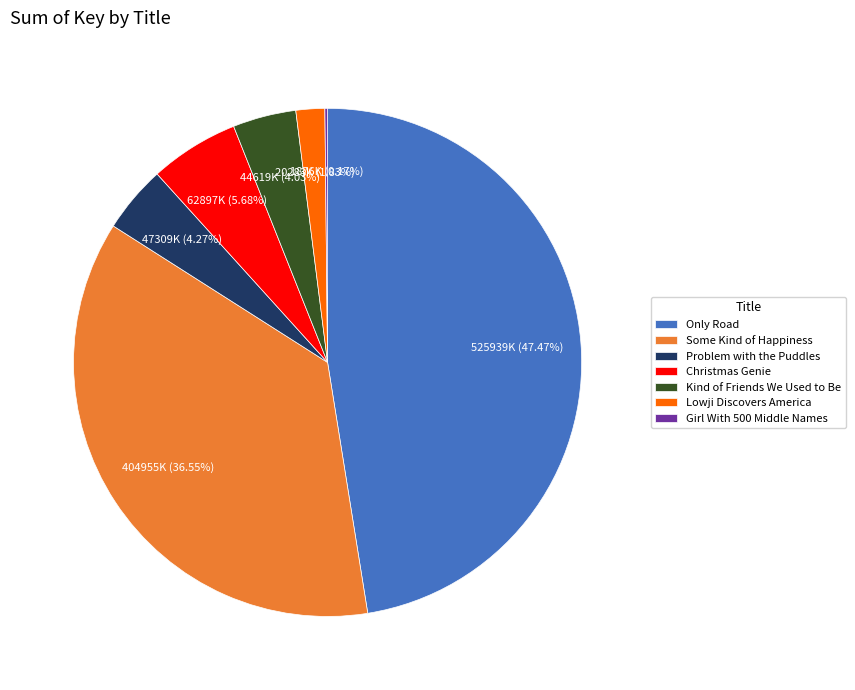

Which category has the biggest portion of the pie?

Only Road